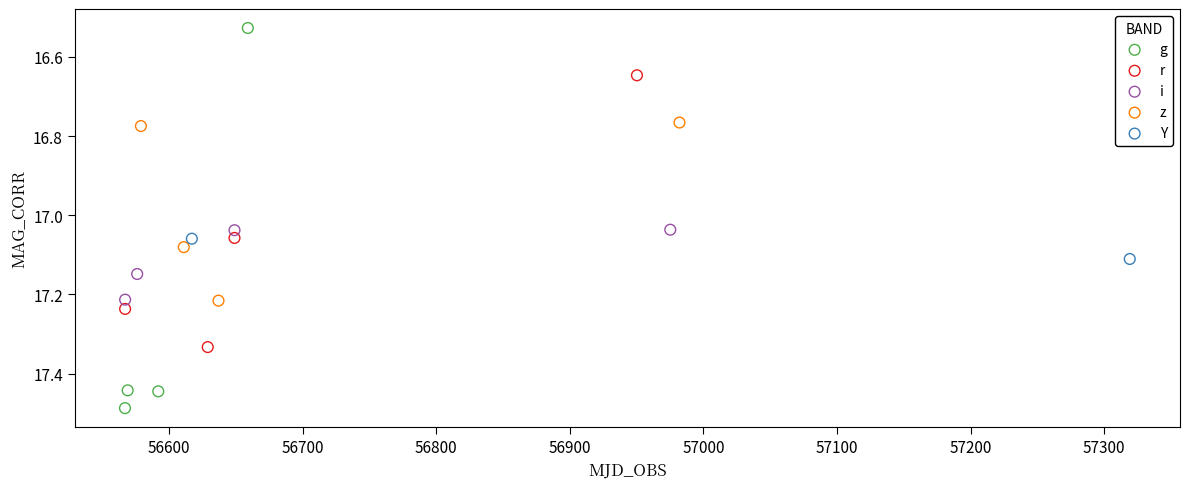

Which series reaches the minimum Y coordinate?

g